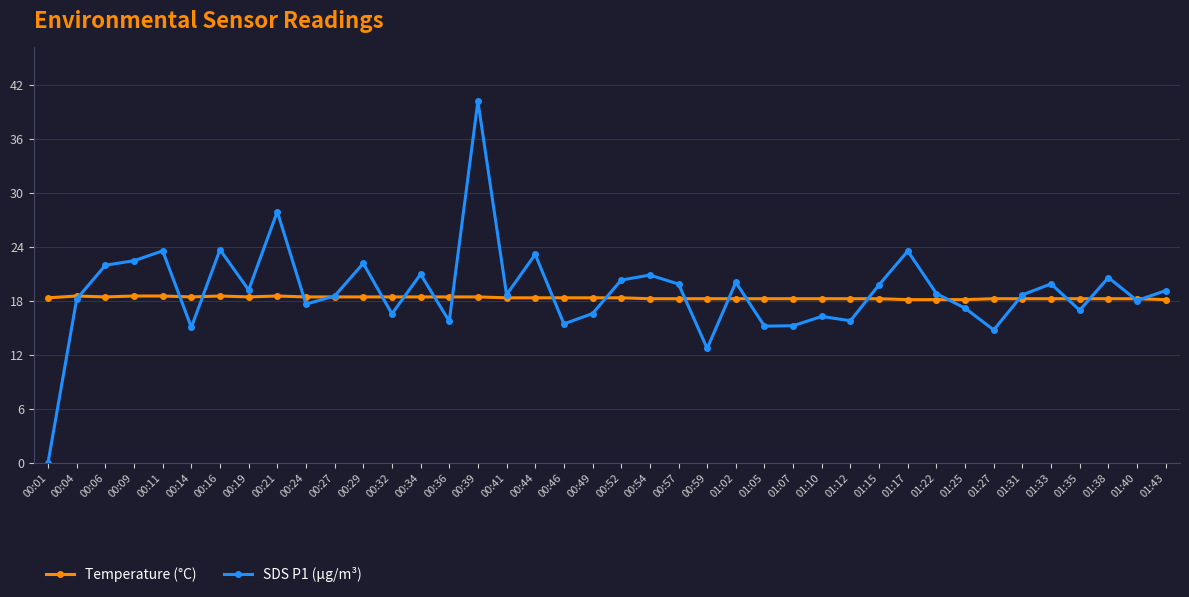

List the series in order of their overall mean, highest first.

SDS P1 (µg/m³), Temperature (°C)